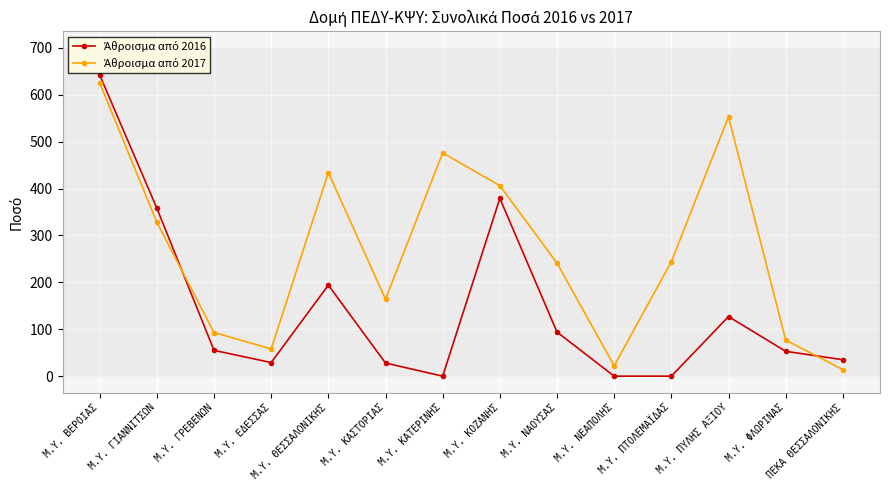

At which category is the sum across all series the highest?

Μ.Υ. ΒΕΡΟΙΑΣ